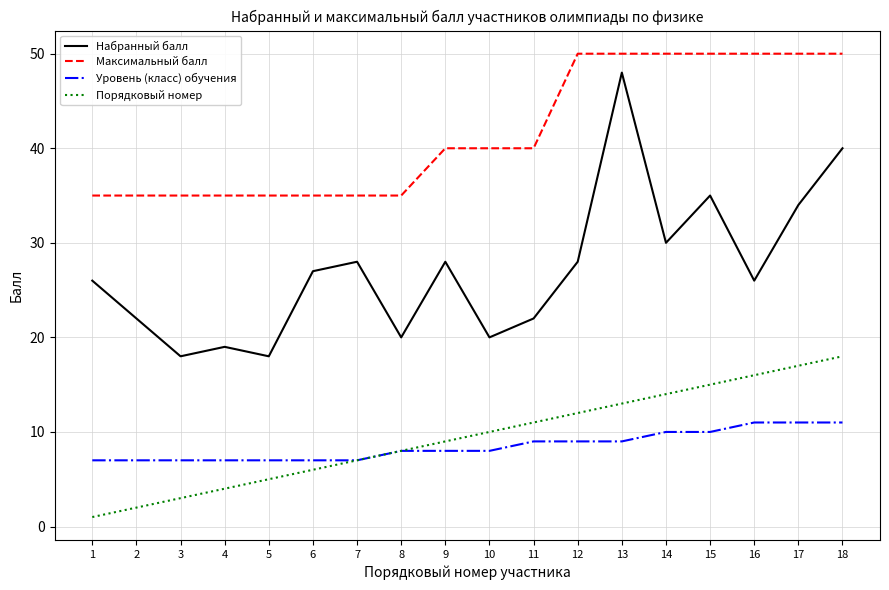

The value of Уровень (класс) обучения at 6 is 7. True or false?

True